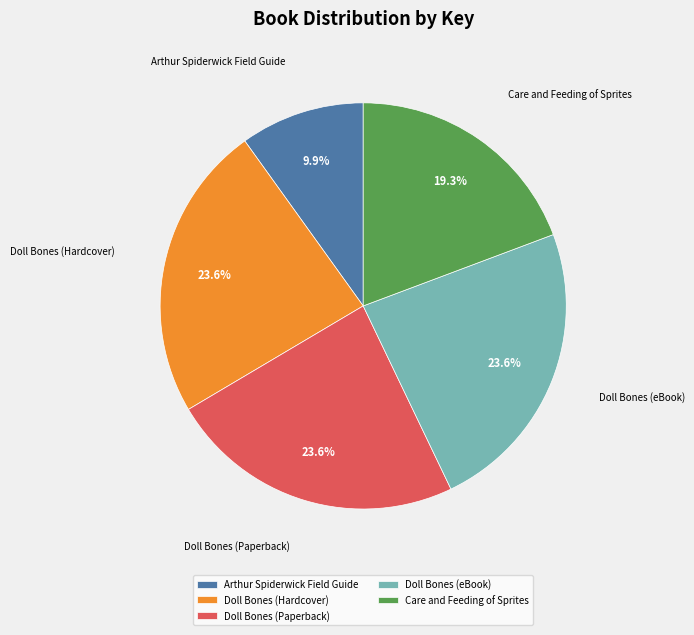

Approximately how many times larger is the value at Arthur Spiderwick Field Guide compared to Doll Bones (Hardcover)?

0.4